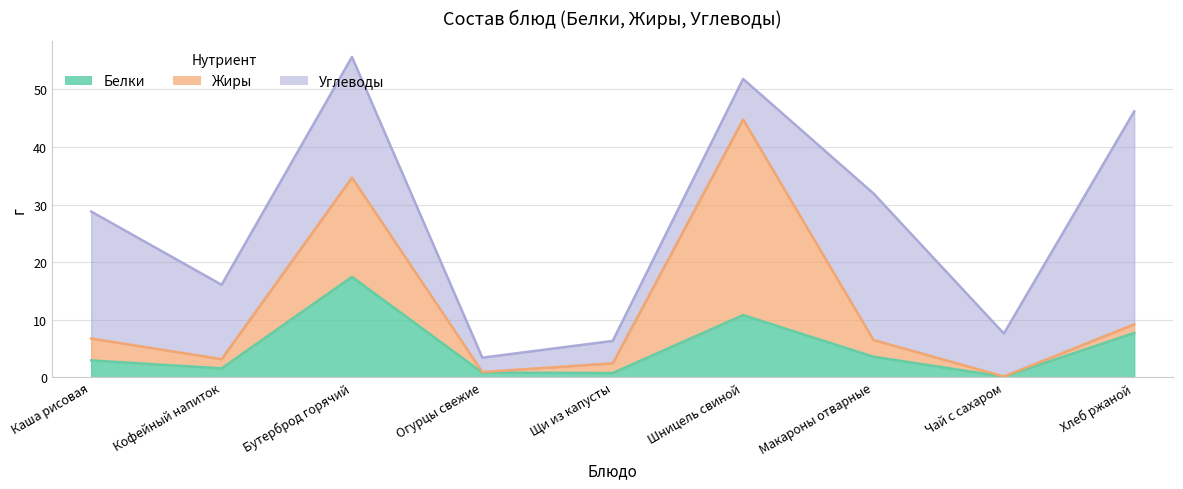

Does the chart have visible grid lines?

Yes